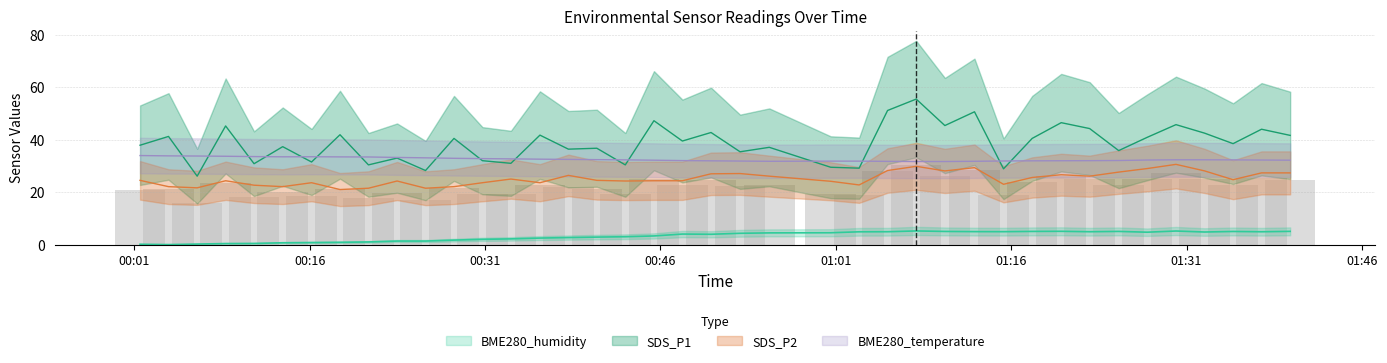

At which category is the sum across all series the highest?

2022/05/04 01:07:53